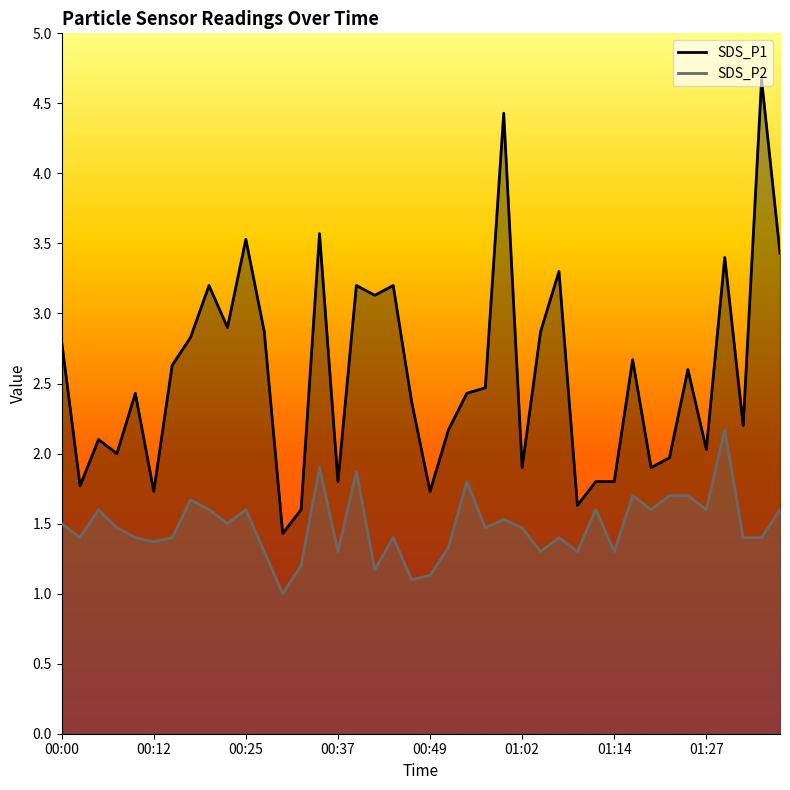

What is the label of the 36th point from the right?

00:10